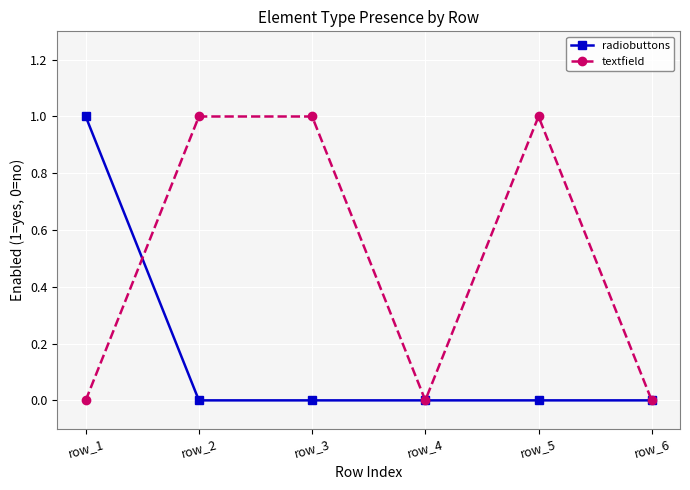

The value of radiobuttons at row_6 is 0. True or false?

True